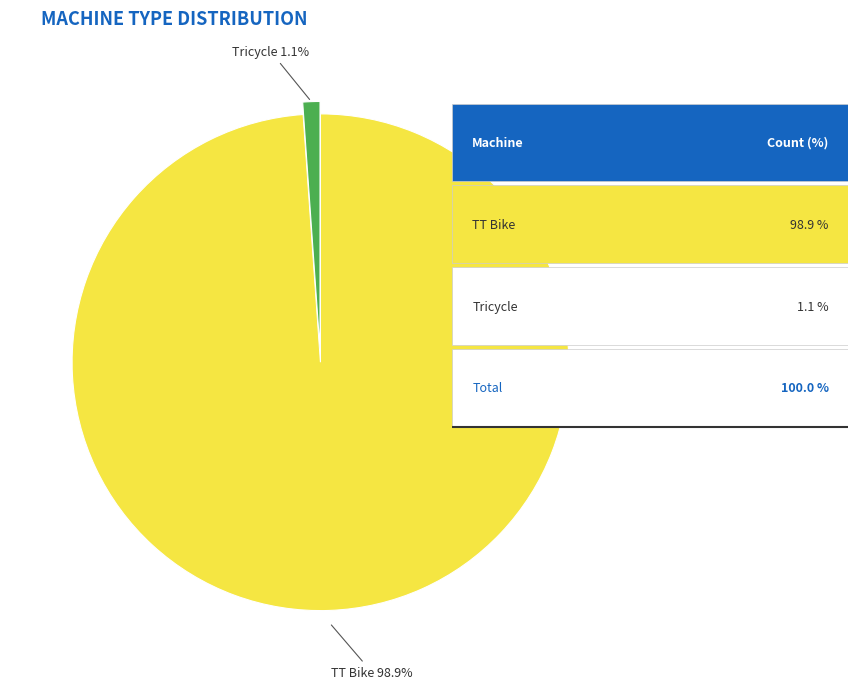

Does any single category account for the majority?

Yes